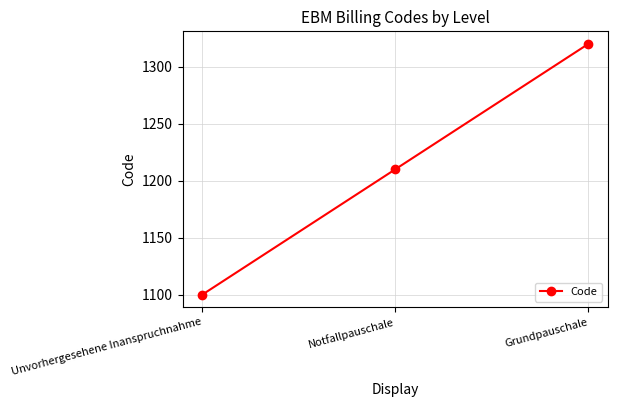

What is the ratio of the value at Notfallpauschale to the value at Unvorhergesehene Inanspruchnahme?

1.1